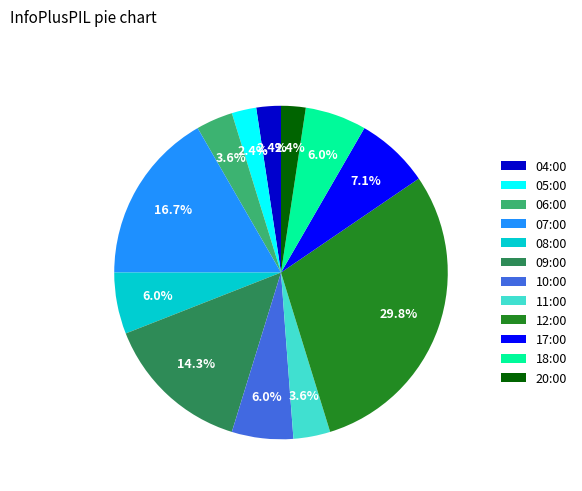

The 09:00 slice represents 6% of the pie. True or false?

False